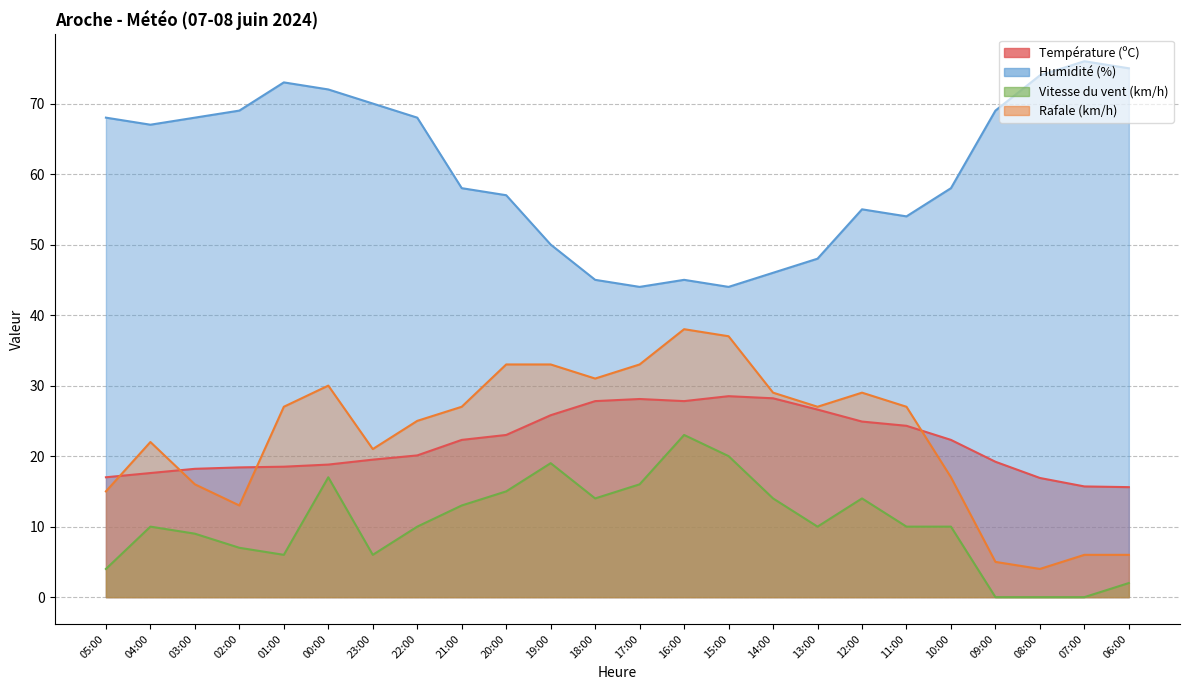

At which label is Humidité (%) closest to 60?

21:00